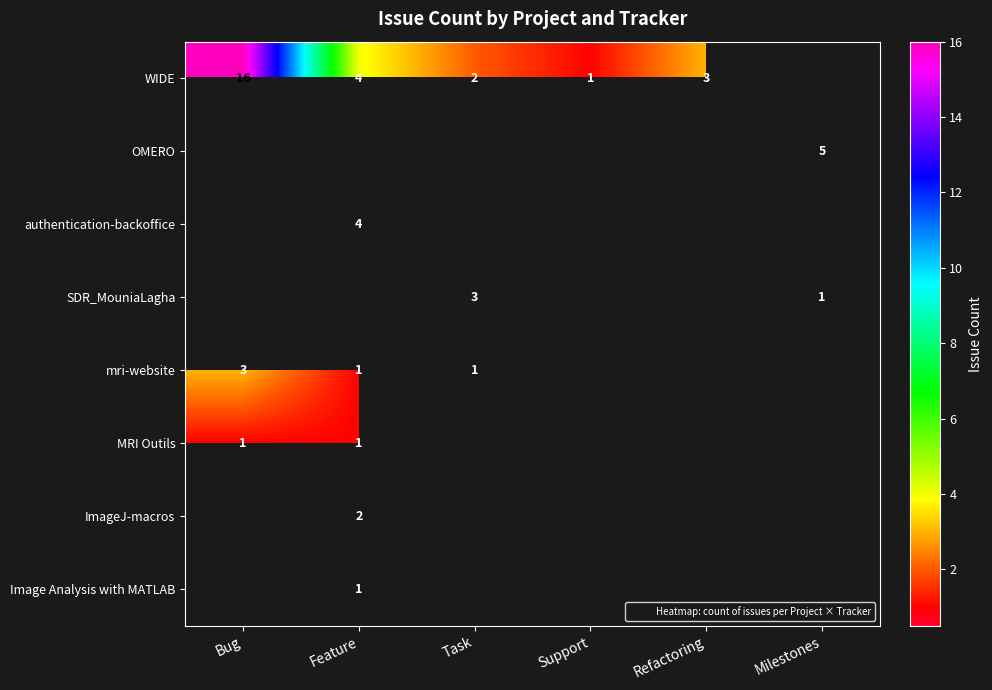

How many data points does each series have?

6